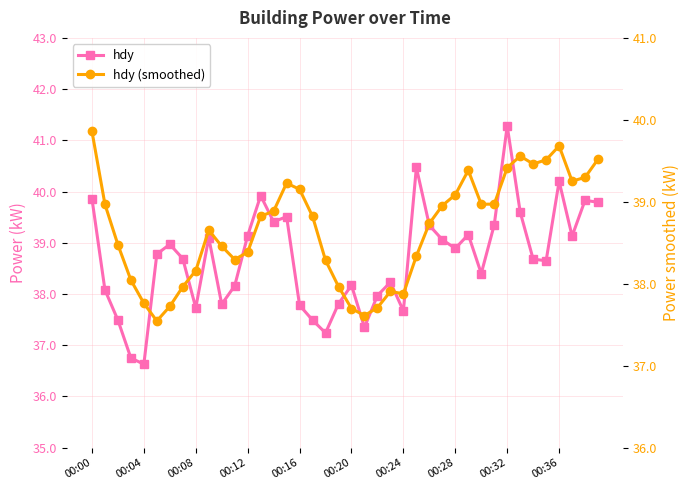

Which series has the widest spread of values?

hdy